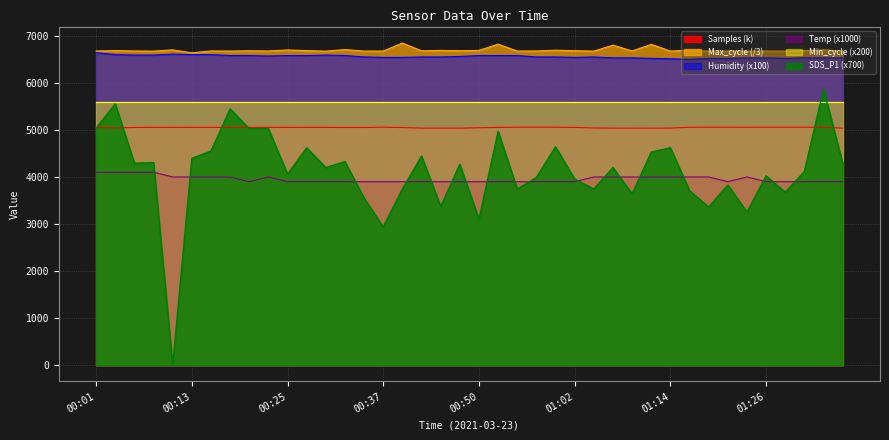

What is the average value of the Max_cycle series?

6694.5